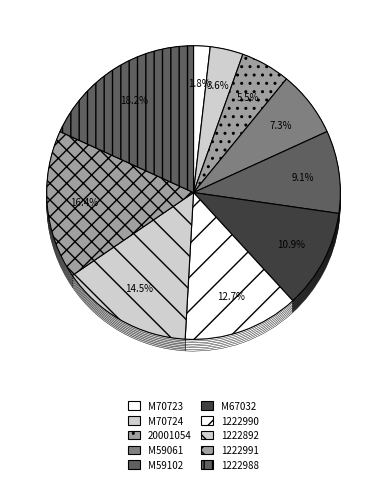

True or false: M70724 accounts for 4% of the total.

True